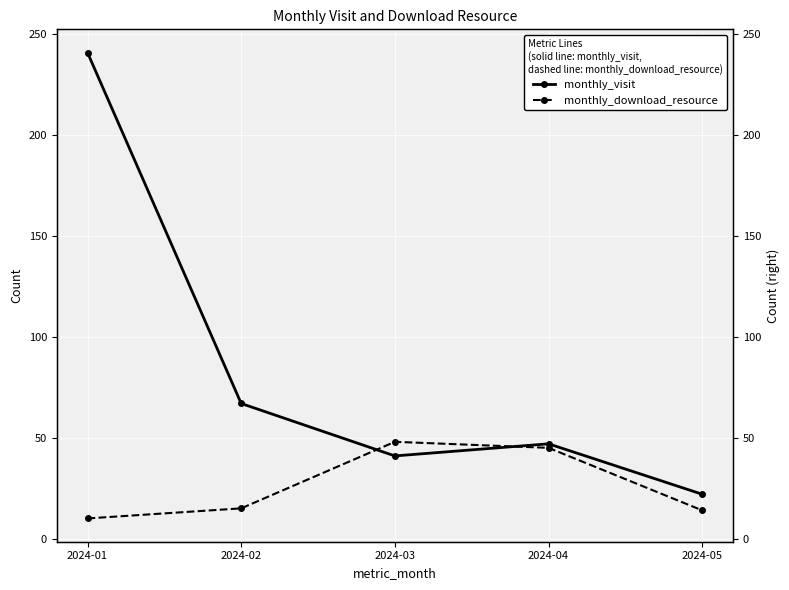

Rank the series by their average value, from highest to lowest.

monthly_visit, monthly_download_resource